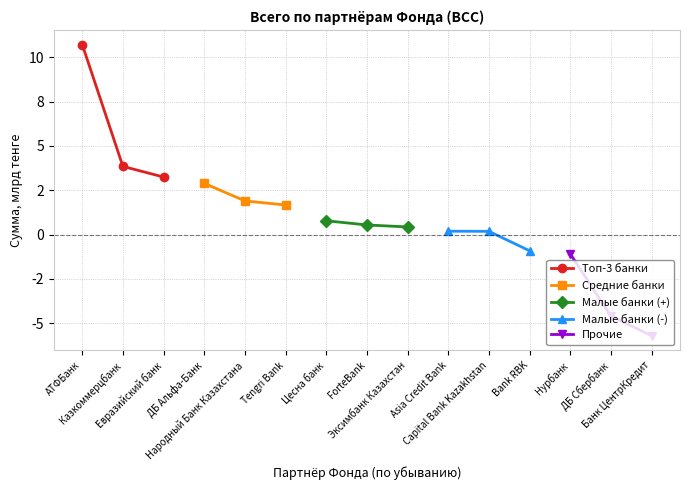

Which category has the highest value in the Прочие series?

Нурбанк